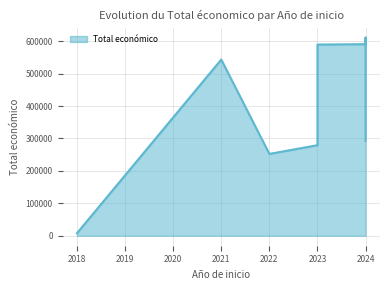

List the labels in order of value, smallest first.

2018, 2022, 2023, 2024, 2021, 2023, 2024, 2024